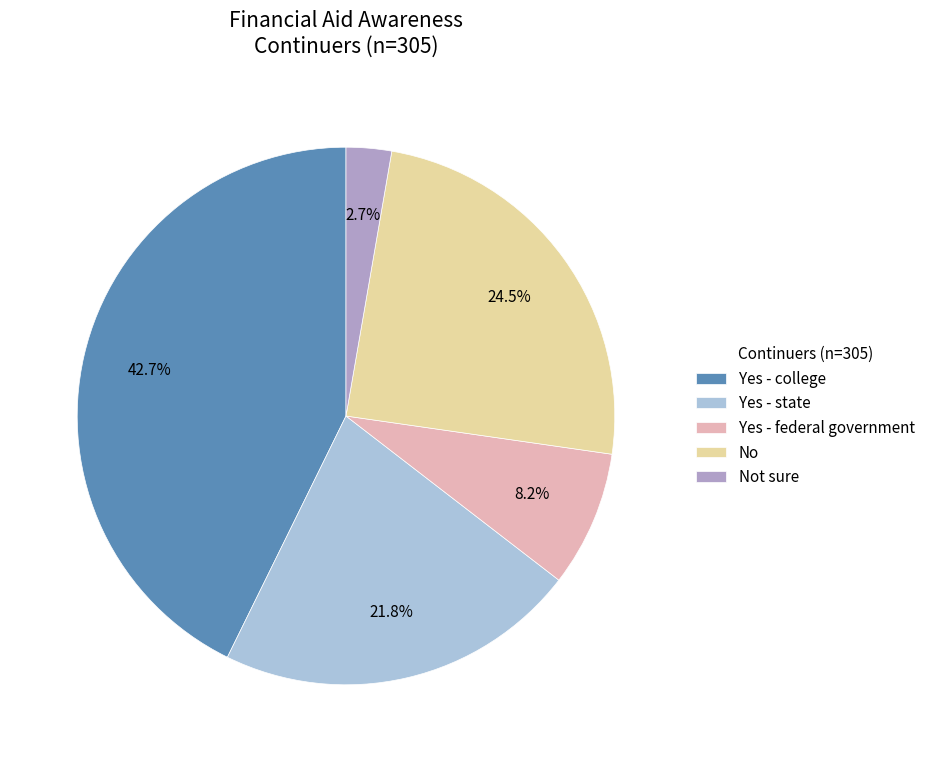

What is the total percentage of Yes - state and Not sure?

24.5%